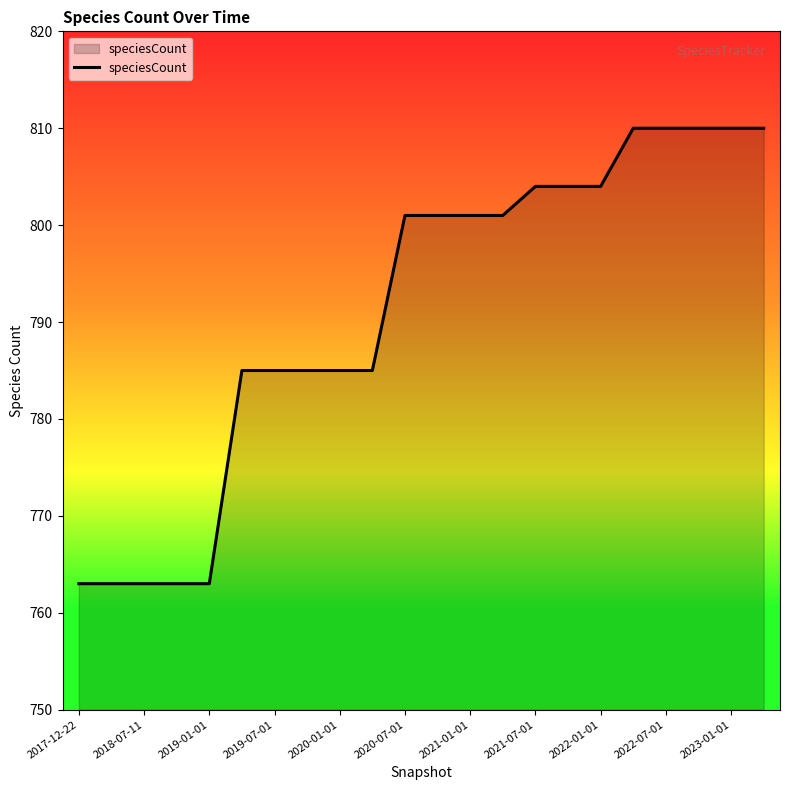

What is the minimum value shown in the chart?

763